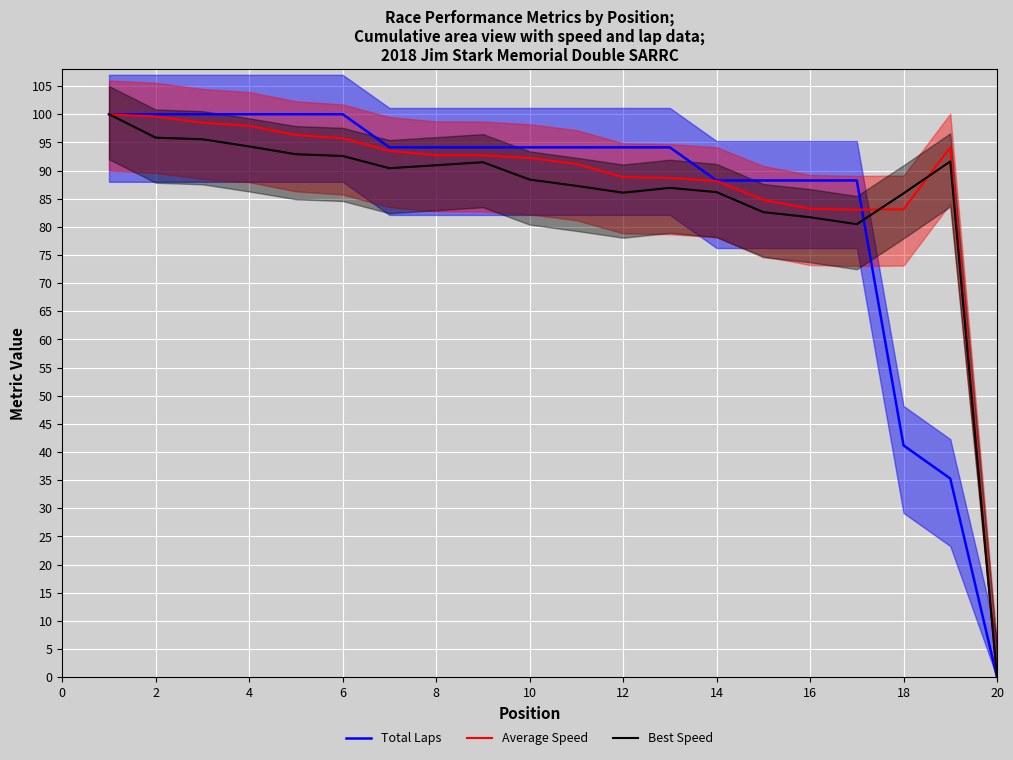

How many intersections are there between Average Speed and Best Speed?

2